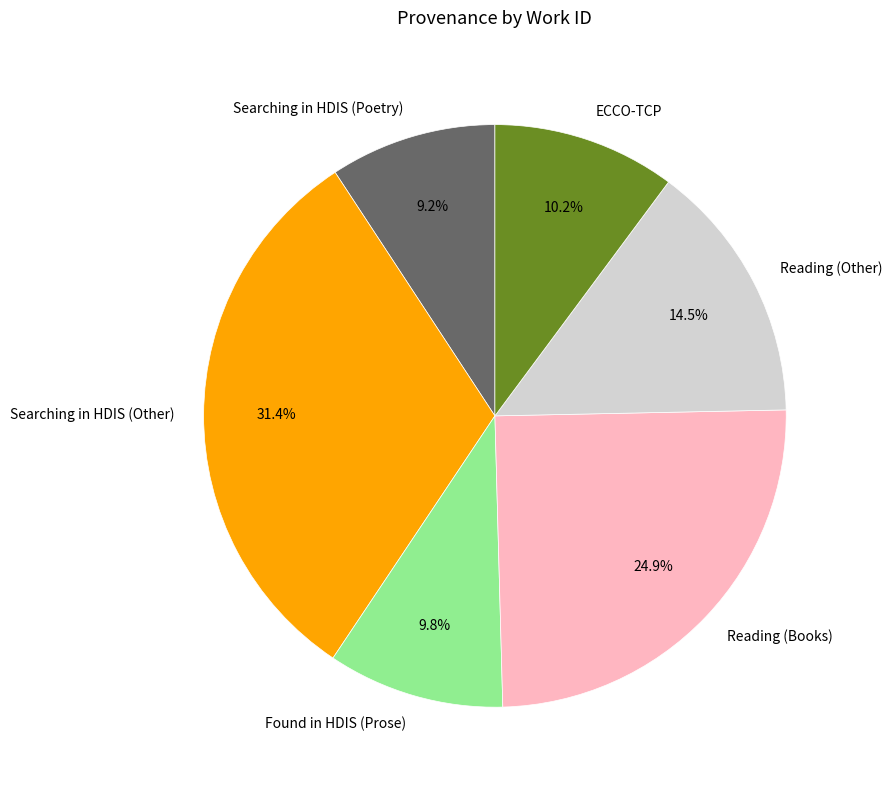

Which slice is the largest?

Searching in HDIS (Other)